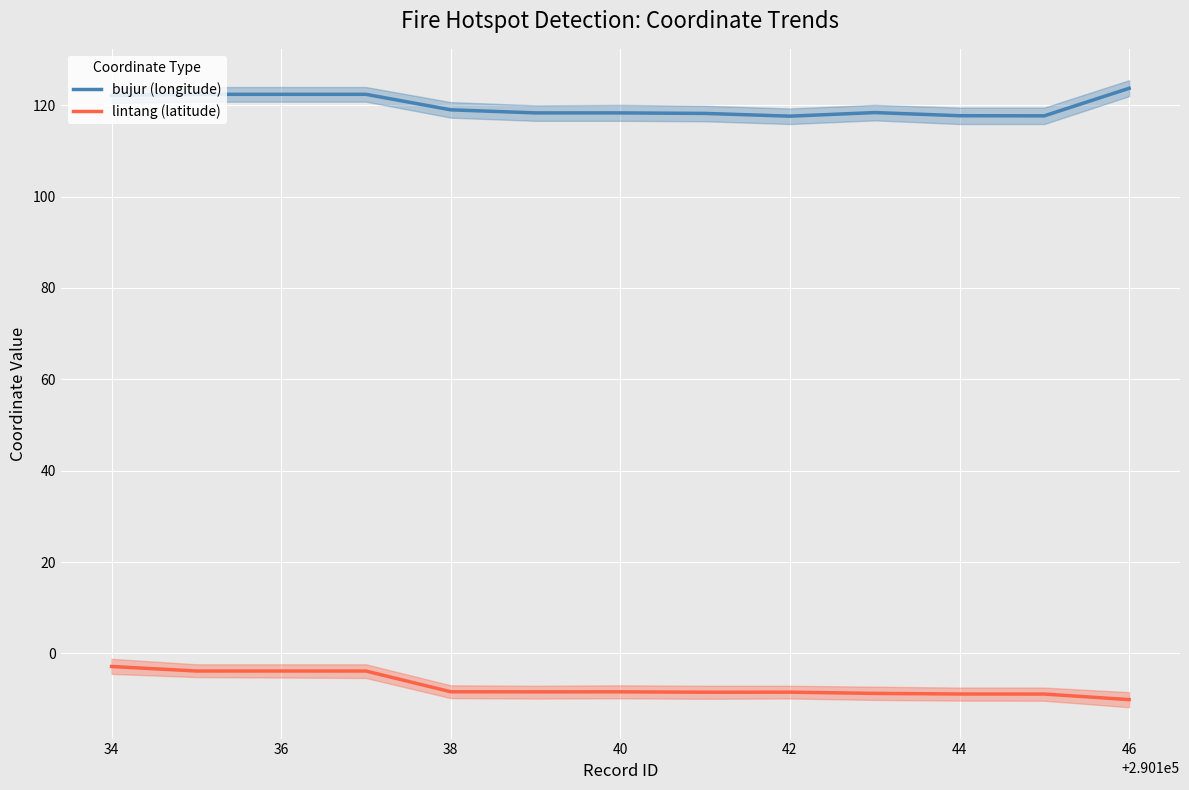

What are all the series names shown in the legend?

bujur (longitude), lintang (latitude)